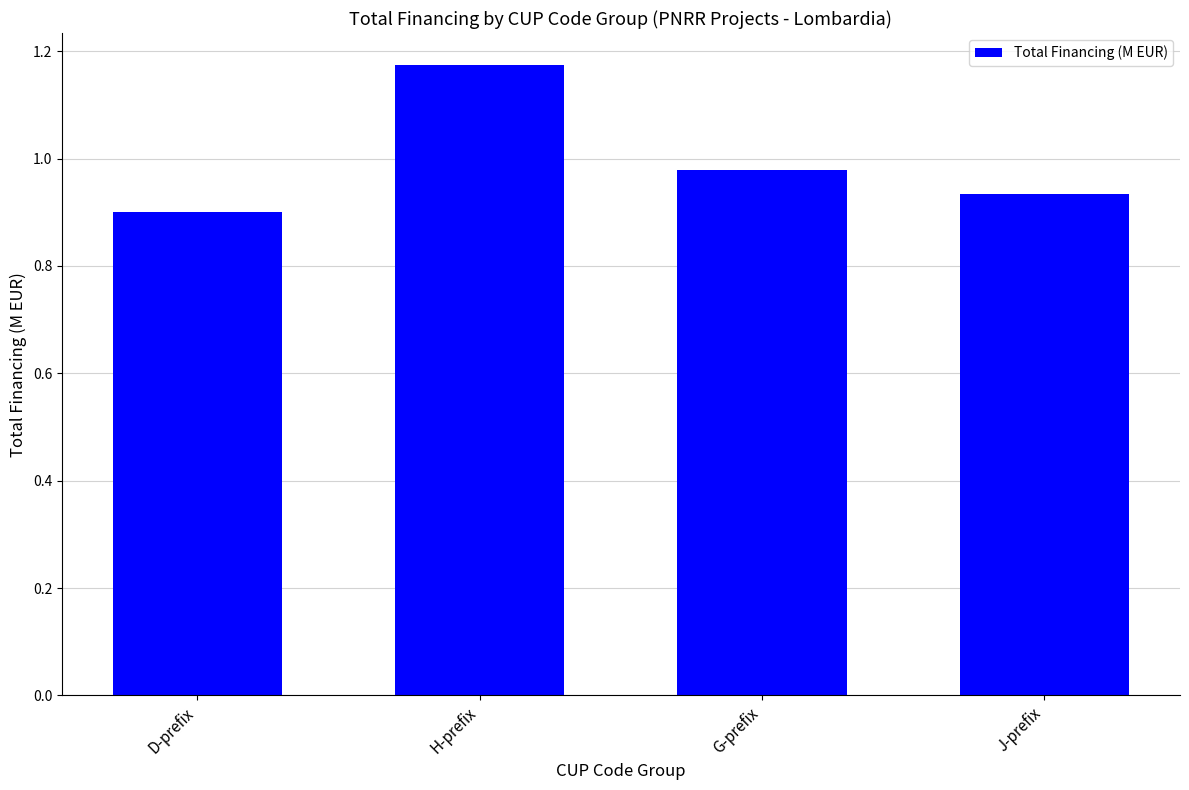

What is the difference between the maximum and minimum values?

0.3